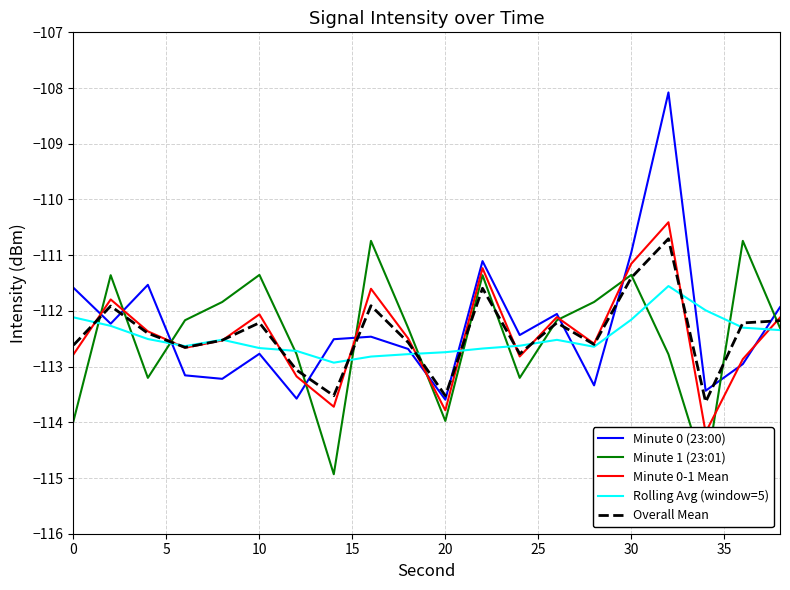

True or false: Overall Mean has more than 0 points higher than both neighbors.

True